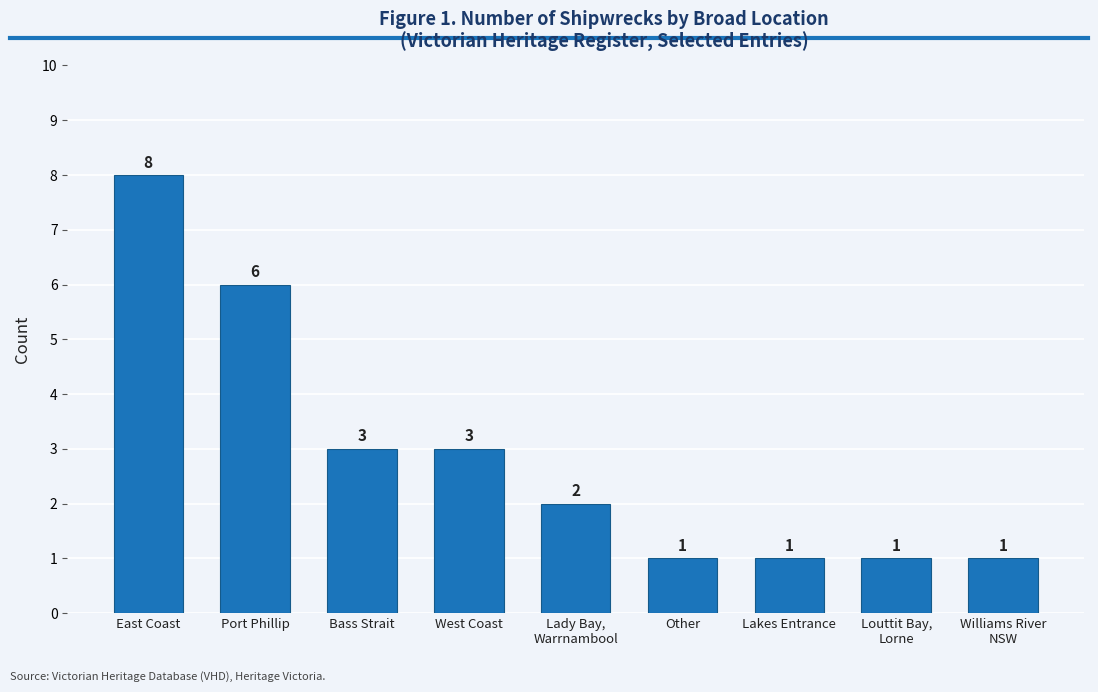

Approximately how many times larger is the value at East Coast compared to Bass Strait?

2.7